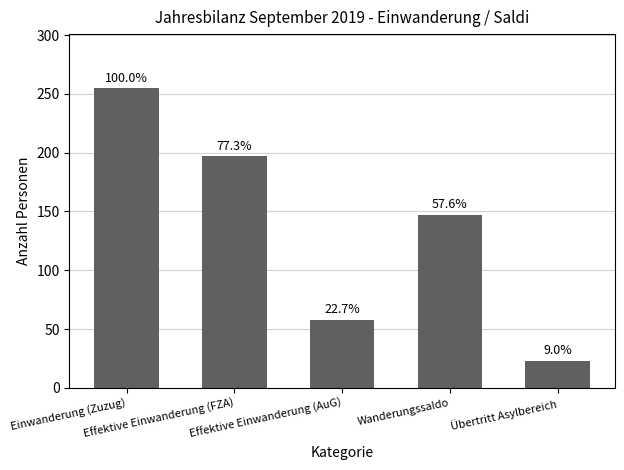

Rank the categories by value from lowest to highest.

Übertritt Asylbereich, Effektive Einwanderung (AuG), Wanderungssaldo, Effektive Einwanderung (FZA), Einwanderung (Zuzug)